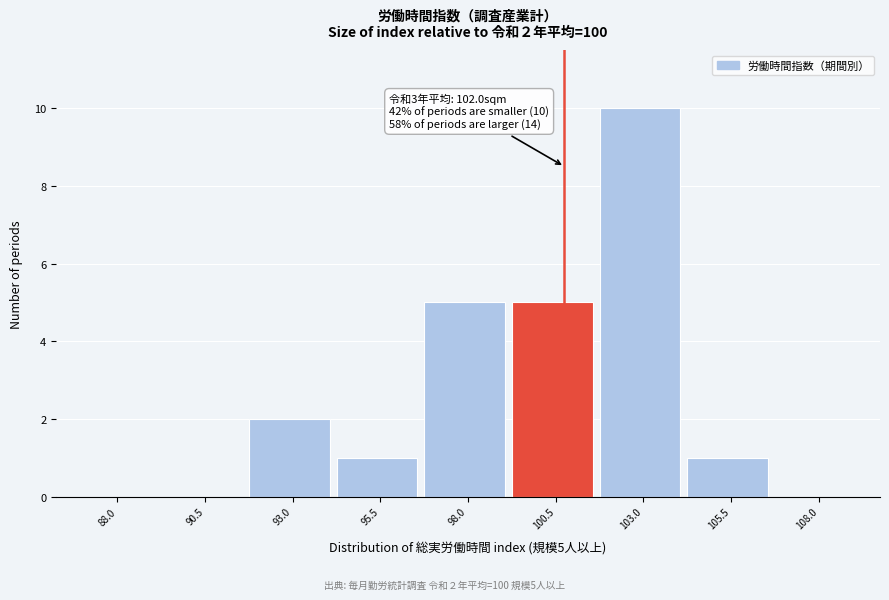

Reading left to right, transcribe all the data shown in this chart.

88.0=0	90.5=0	93.0=2	95.5=1	98.0=5	100.5=5	103.0=10	105.5=1	108.0=0